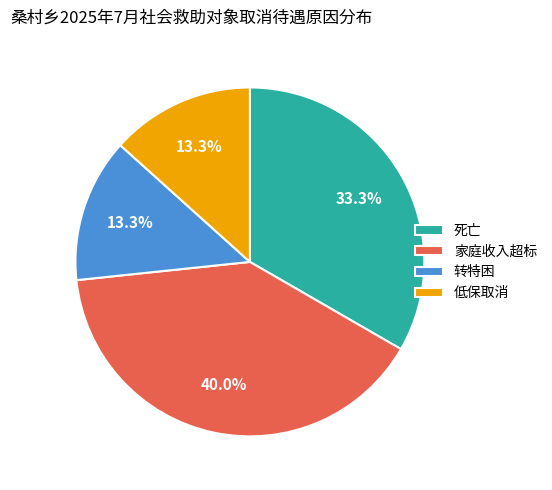

Between 家庭收入超标 and 转特困, which is larger?

家庭收入超标